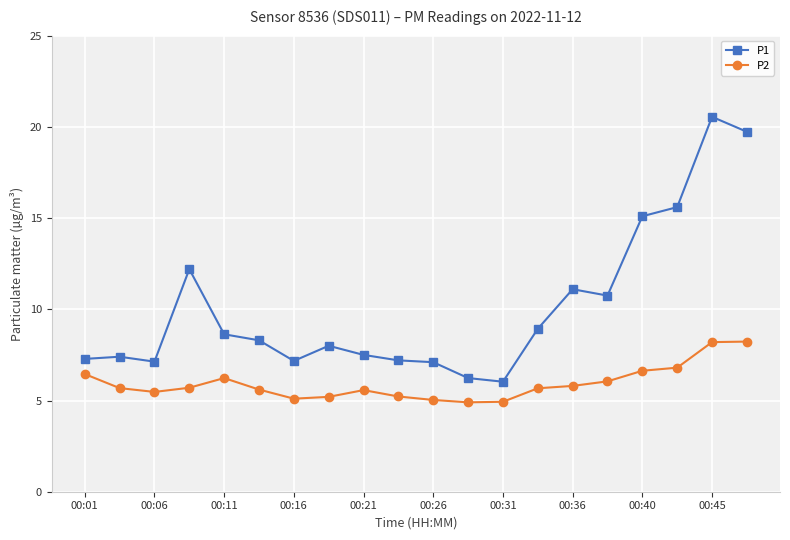

How many data points does each series have?

20